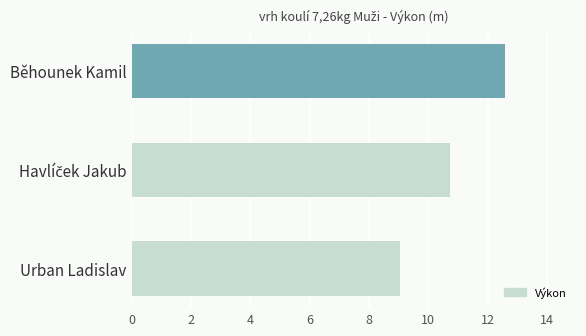

How many bars are there in total?

3